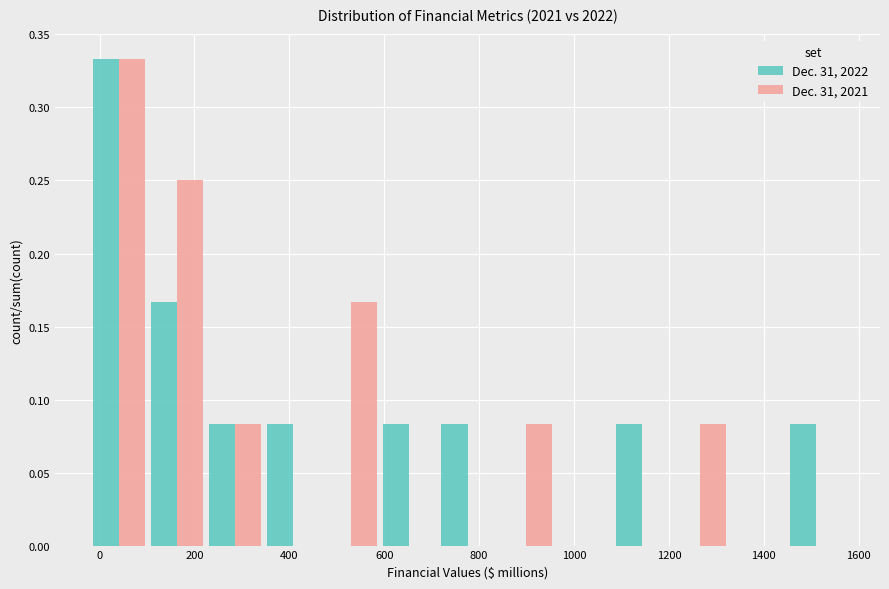

Reading left to right, list every range on the x-axis with the height of the bar of each series over it. Neither the bar edges nor the heights are printed on the chart, so give them approximately, as read against the axes.

-20 to 100: Dec. 31, 2022=0.335	Dec. 31, 2021=0.335
100 to 220: Dec. 31, 2022=0.165	Dec. 31, 2021=0.250
220 to 340: Dec. 31, 2022=0.085	Dec. 31, 2021=0.085
340 to 460: Dec. 31, 2022=0.085	Dec. 31, 2021=0
460 to 600: Dec. 31, 2022=0	Dec. 31, 2021=0.165
600 to 720: Dec. 31, 2022=0.085	Dec. 31, 2021=0
720 to 840: Dec. 31, 2022=0.085	Dec. 31, 2021=0
840 to 960: Dec. 31, 2022=0	Dec. 31, 2021=0.085
960 to 1080: Dec. 31, 2022=0	Dec. 31, 2021=0
1080 to 1200: Dec. 31, 2022=0.085	Dec. 31, 2021=0
1200 to 1320: Dec. 31, 2022=0	Dec. 31, 2021=0.085
1320 to 1440: Dec. 31, 2022=0	Dec. 31, 2021=0
1440 to 1580: Dec. 31, 2022=0.085	Dec. 31, 2021=0